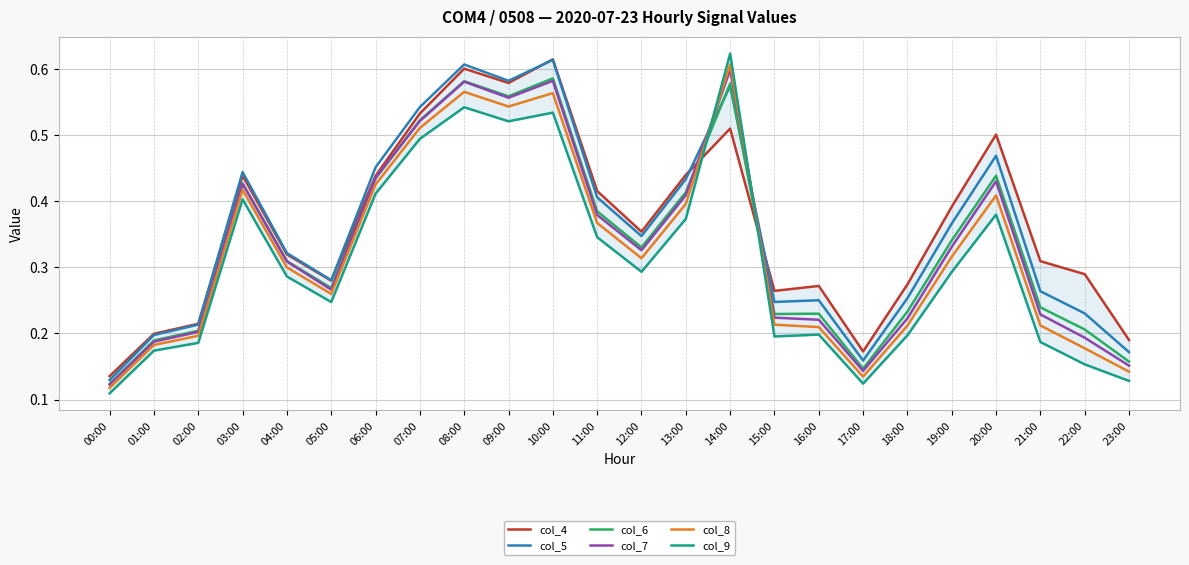

What is the difference between the highest and lowest values at 12:00?

0.1